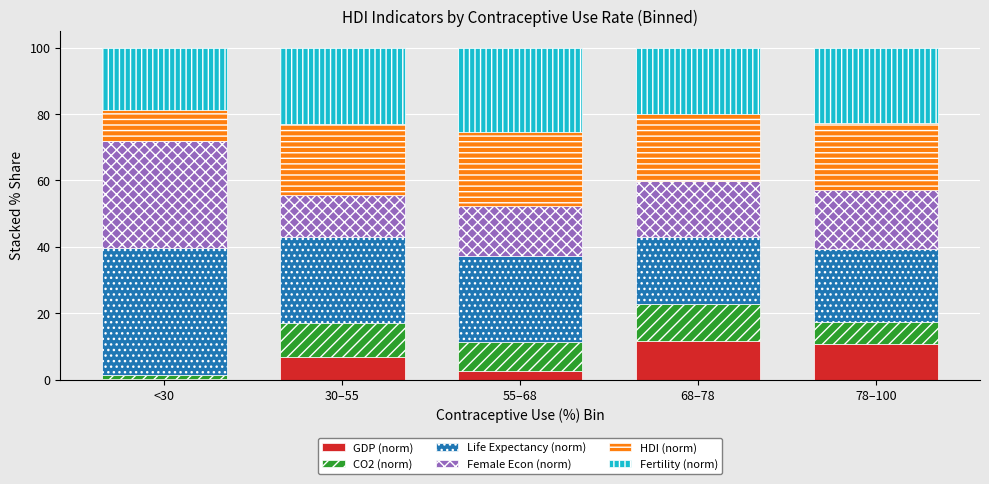

What are all the series names shown in the legend?

GDP (norm), CO2 (norm), Life Expectancy (norm), Female Econ (norm), HDI (norm), Fertility (norm)